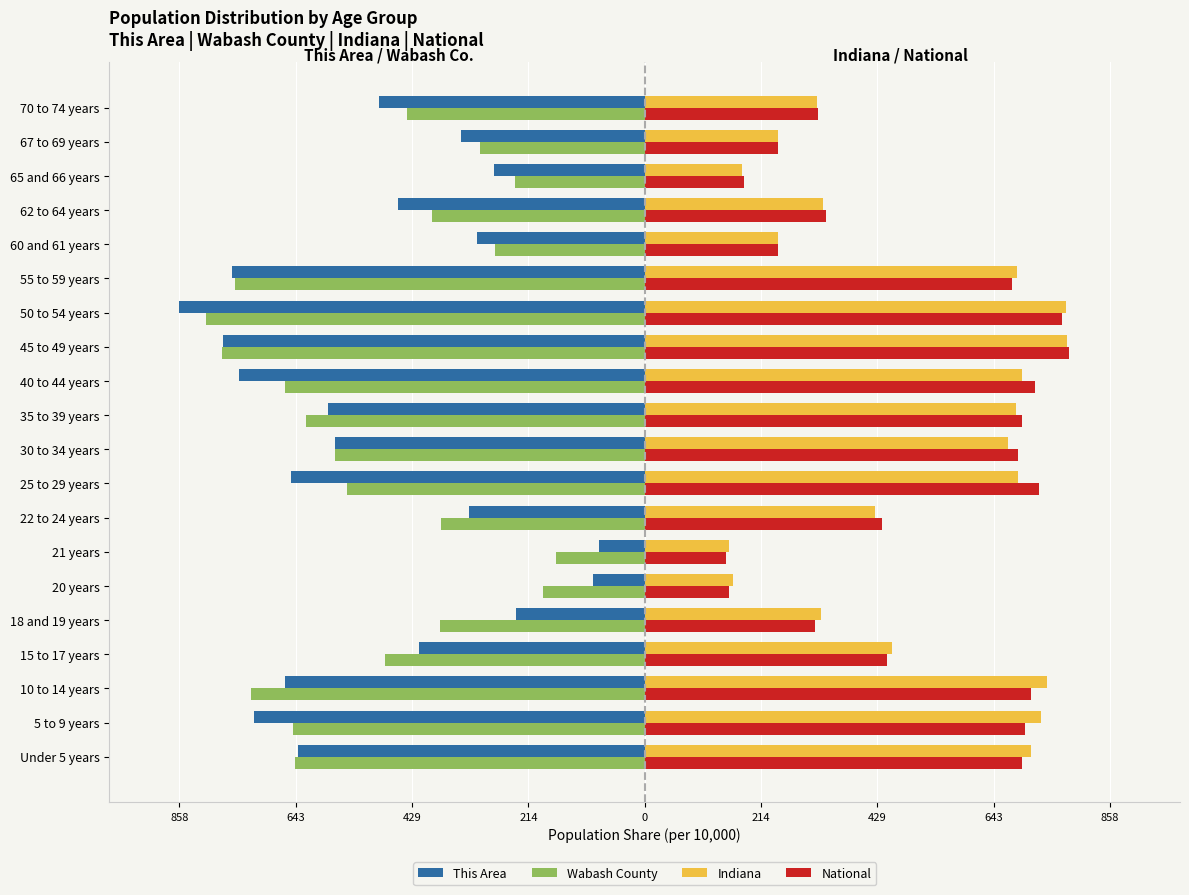

What is the difference between the maximum and second lowest values in the Indiana series?

615.2